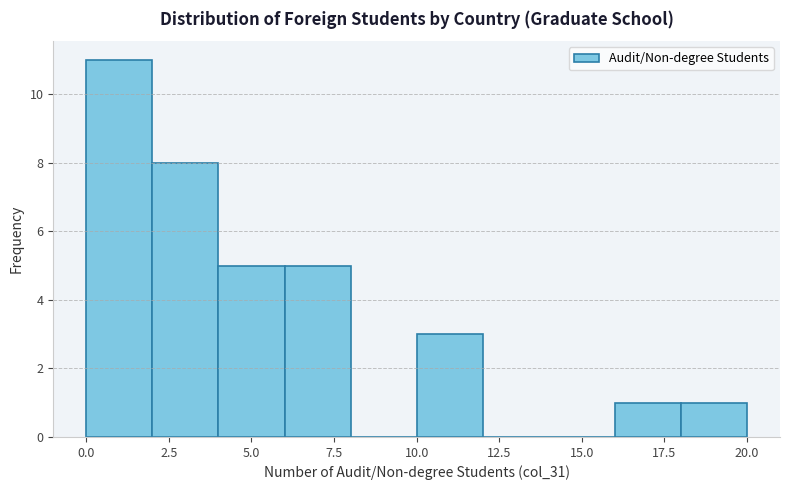

Reading left to right, list every bar in this chart as the range it spans on the x-axis followed by its height. The values are not printed on the chart, so give them approximately, as read against the axis.

0 to 2: 11
2 to 4: 8
4 to 6: 5
6 to 8: 5
8 to 10: 0
10 to 12: 3
12 to 14: 0
14 to 16: 0
16 to 18: 1
18 to 20: 1